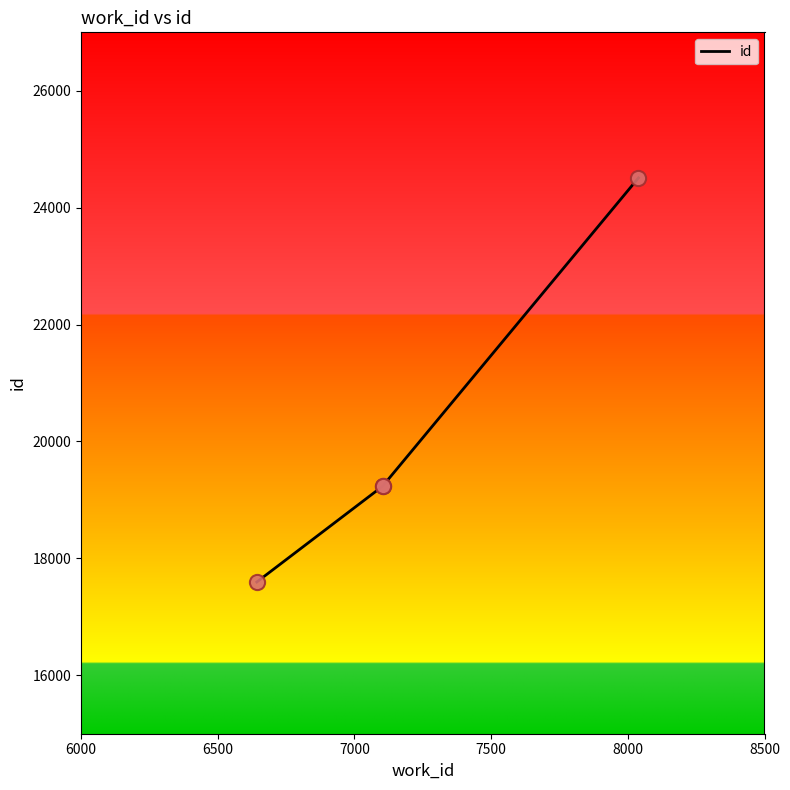

What is the ratio of the value at 6643 to the value at 8039?

0.7